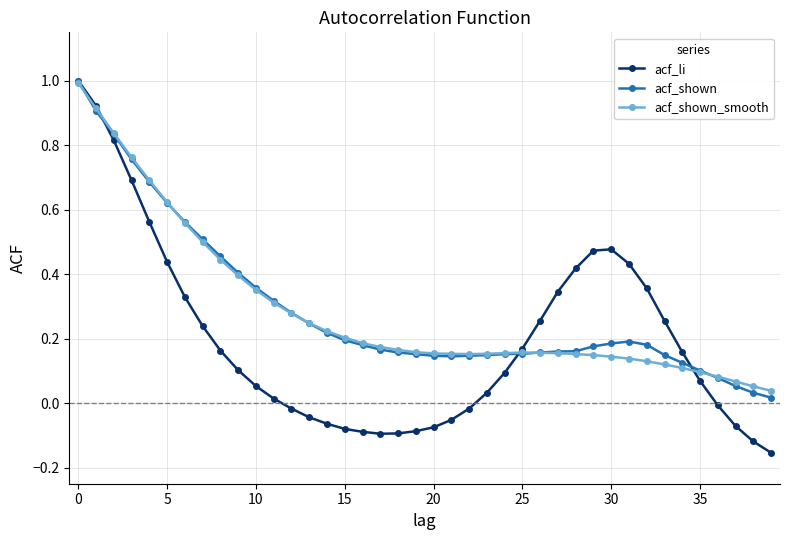

True or false: acf_shown_smooth has more than 0 points higher than both neighbors.

True